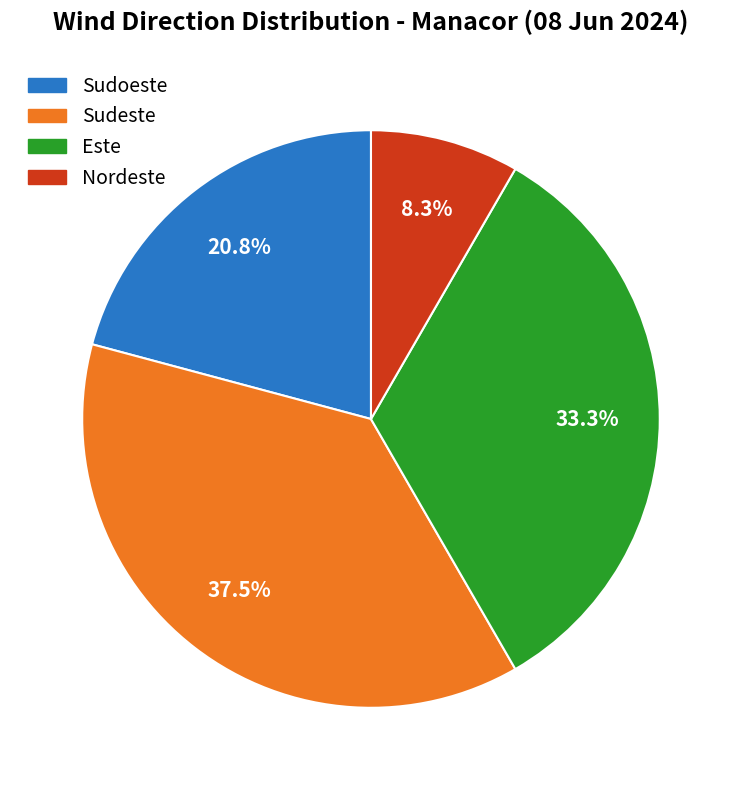

To the nearest percent, what is the difference between the largest and smallest slice percentages?

29%